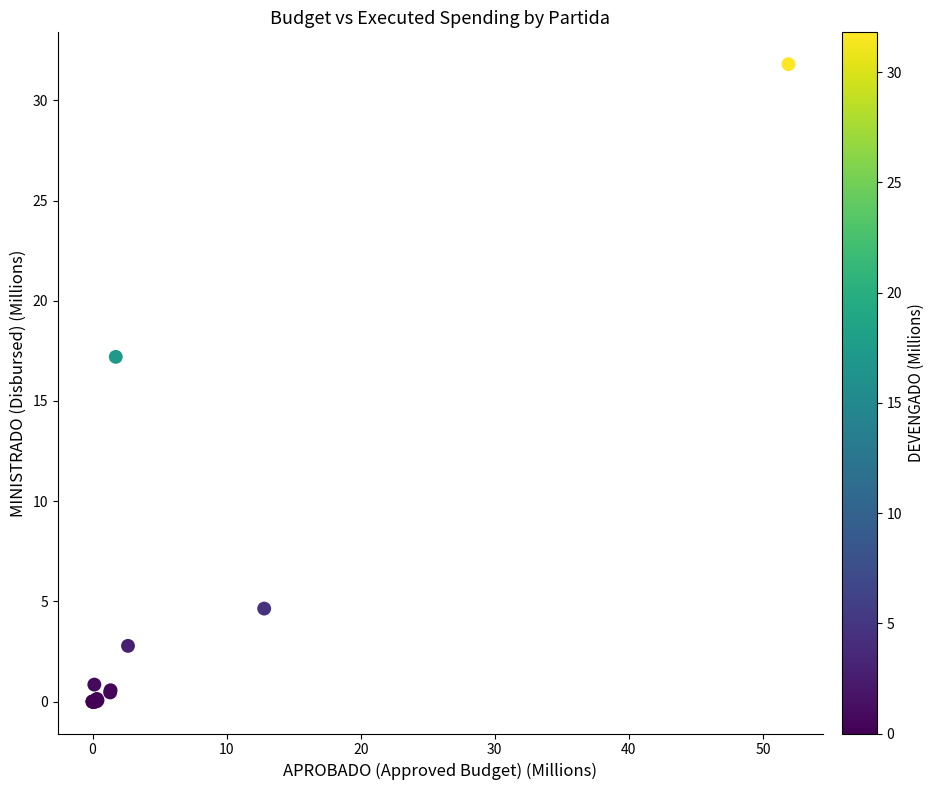

What Y value in the scatter plot is closest to 15?

17.2